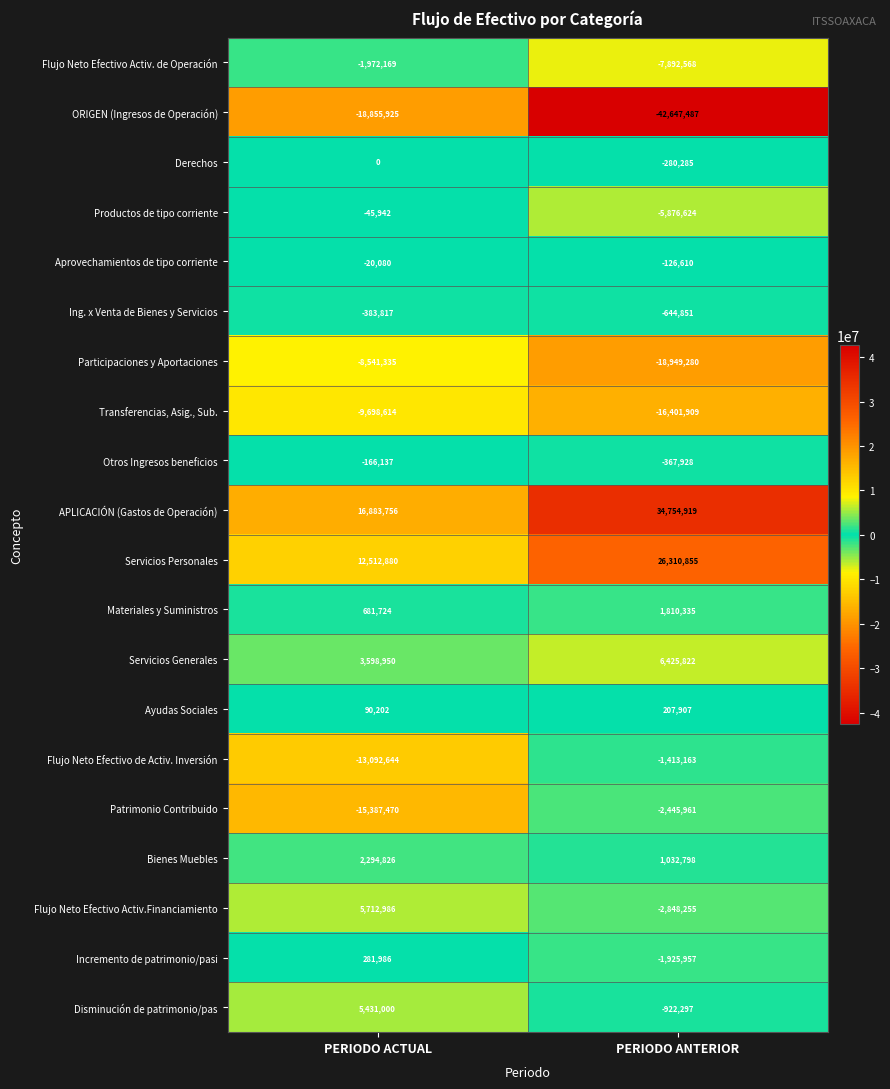

What is the spread (max minus min) of values at PERIODO ANTERIOR?

77402406